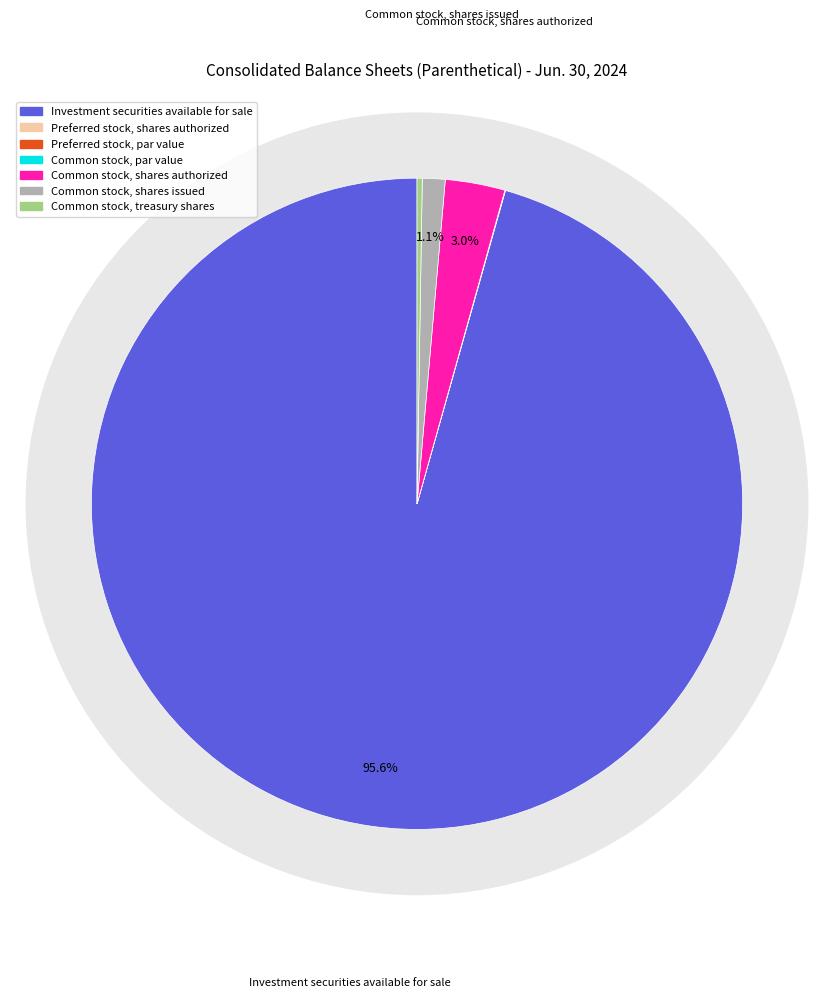

What is the total percentage of Common stock, shares authorized and Common stock, shares issued?

4.1%